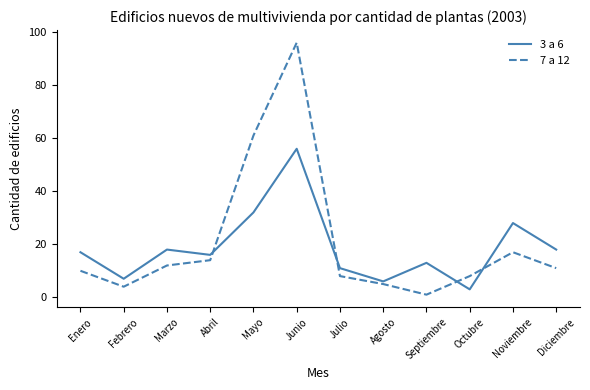

In 7 a 12, how many points are higher than both neighbors (excluding endpoints)?

2